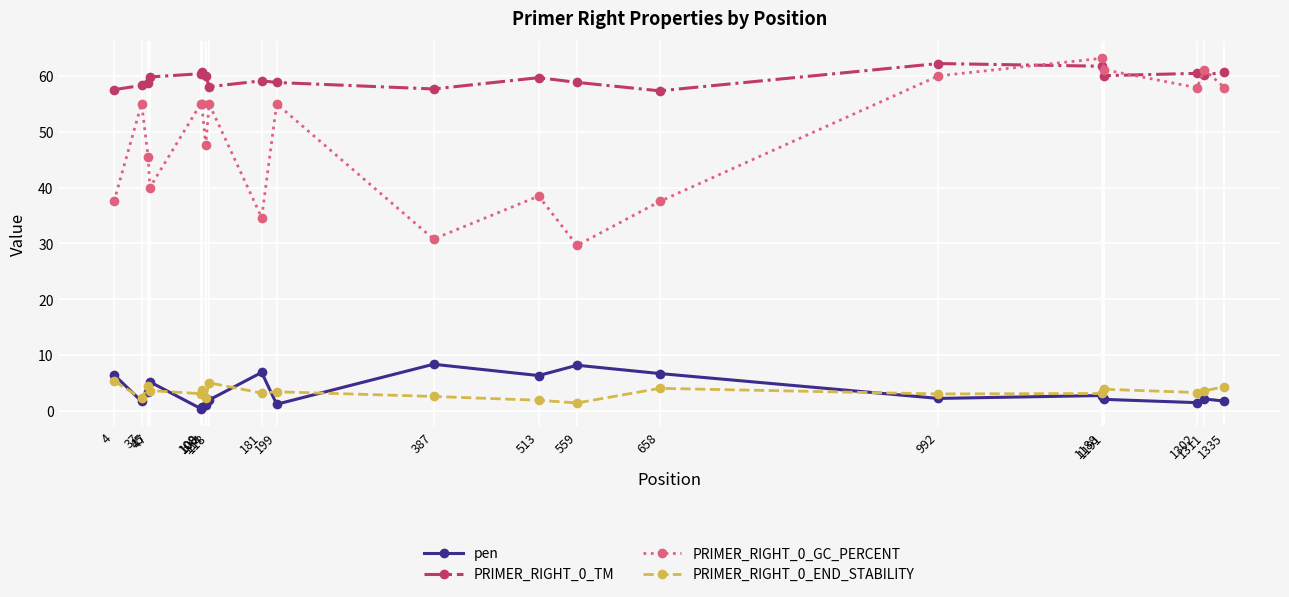

True or false: PRIMER_RIGHT_0_END_STABILITY and PRIMER_RIGHT_0_TM intersect in this chart.

False